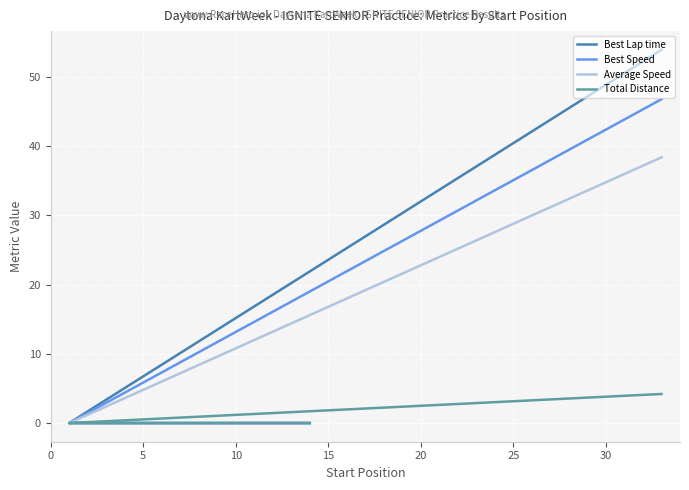

Rank the series by their maximum value, from lowest to highest.

Total Distance, Average Speed, Best Speed, Best Lap time